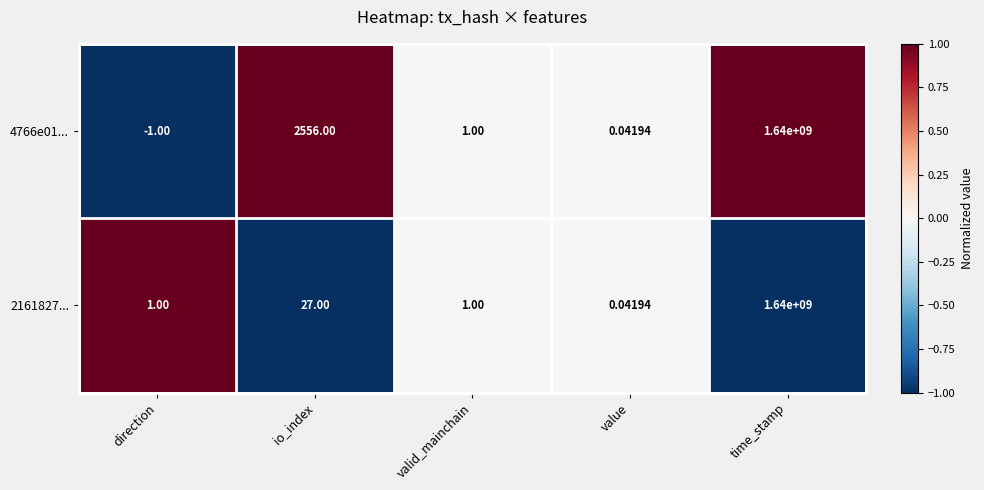

How many series are shown in this chart?

2